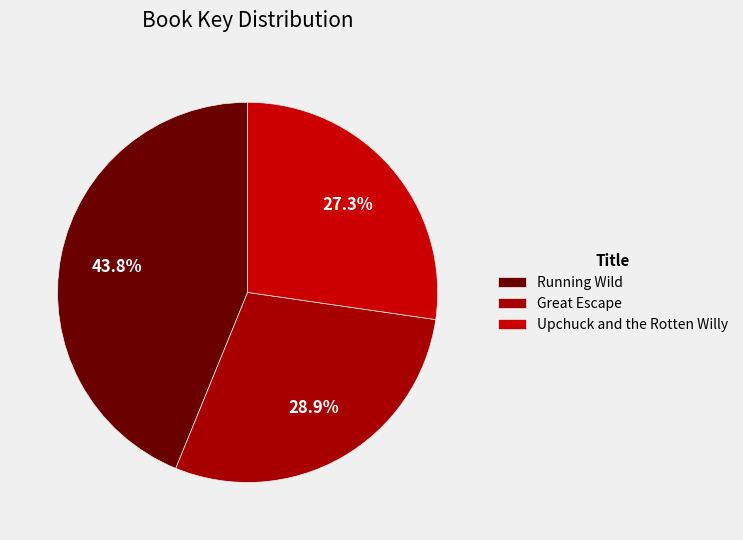

To the nearest percent, what is the difference between the largest and smallest slice percentages?

17%